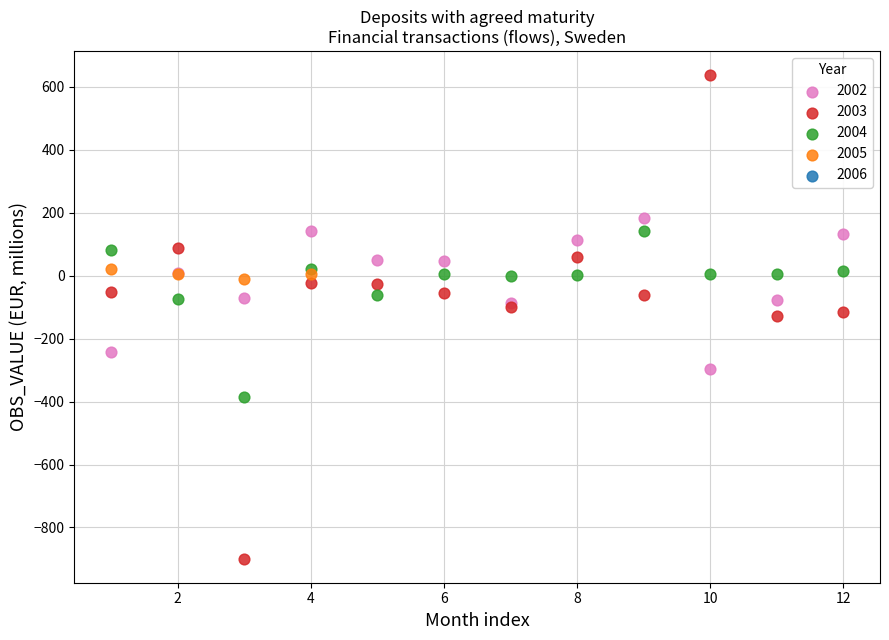

Which series has the widest spread of Y values?

2003